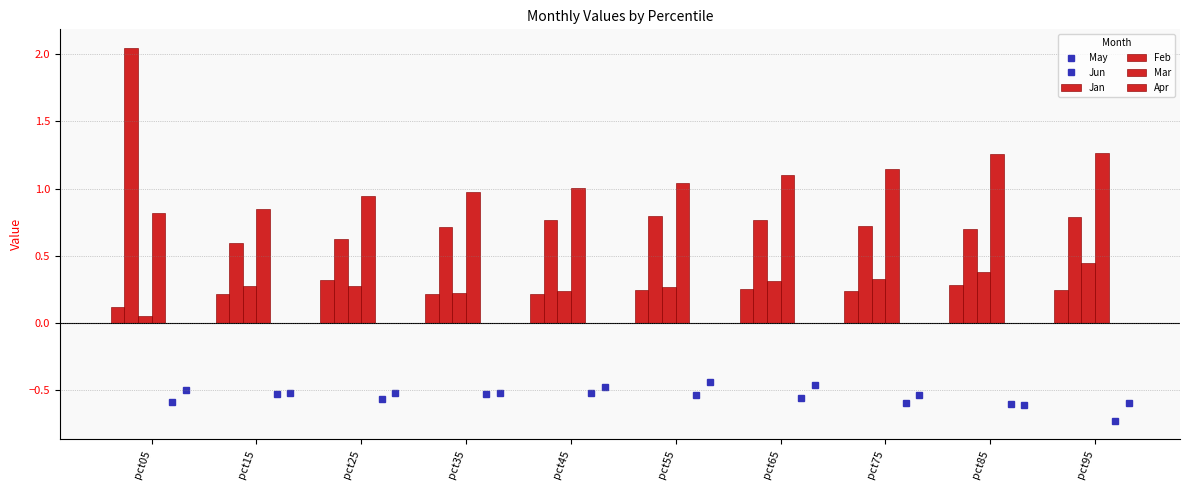

The Jun series shows -0.1 at pct65. True or false?

False